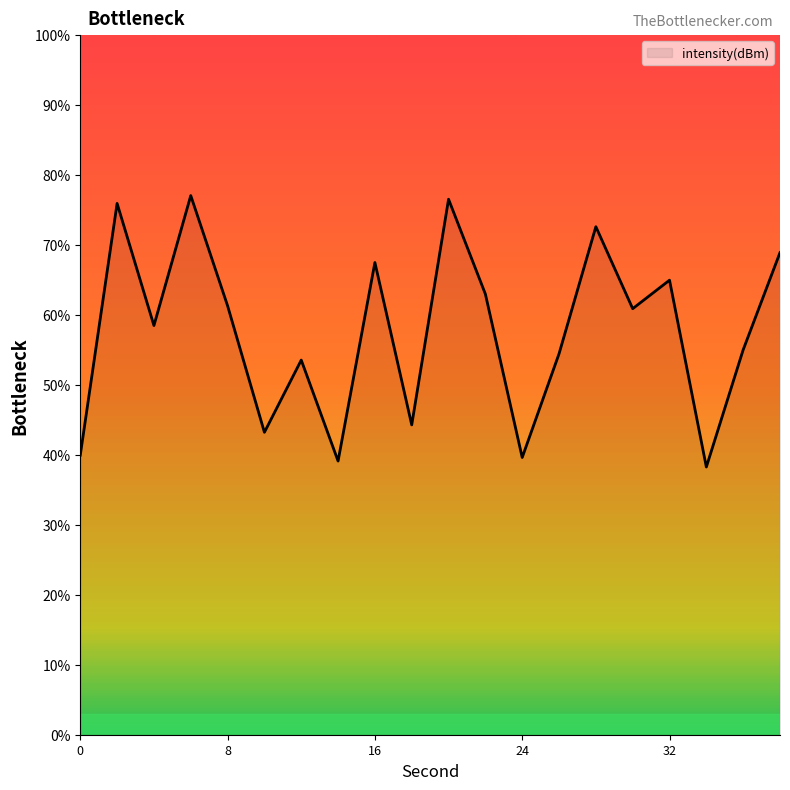

What is the difference between the maximum and minimum values?

38.8